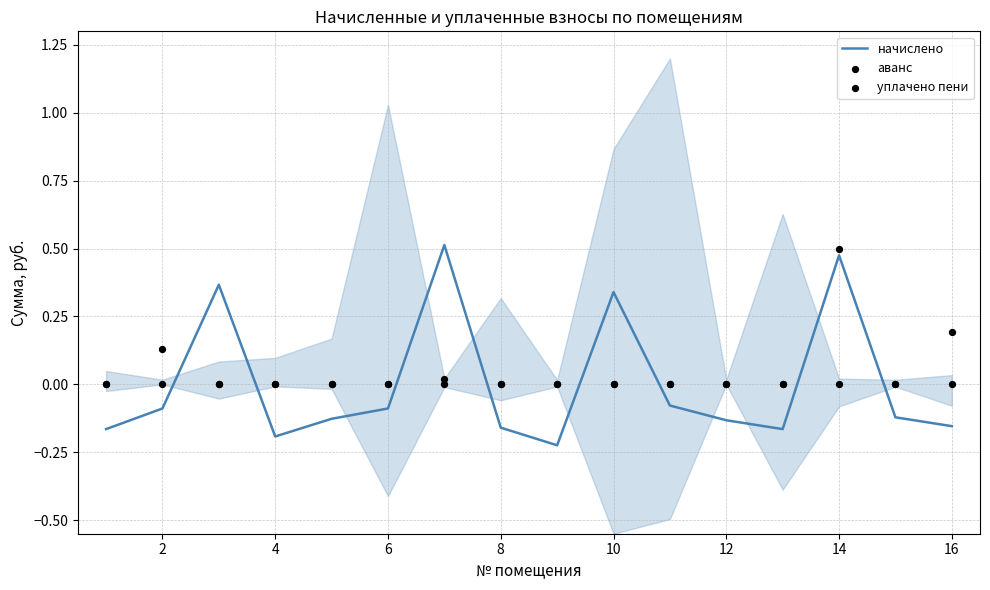

What are all the series names shown in the legend?

начислено, аванс, уплачено пени